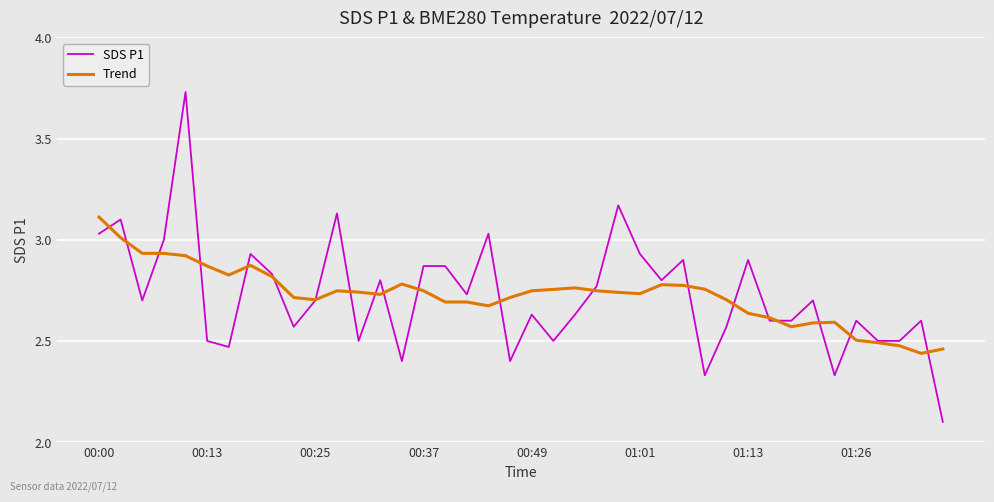

List the series in order of their peak value, highest first.

SDS P1, Trend